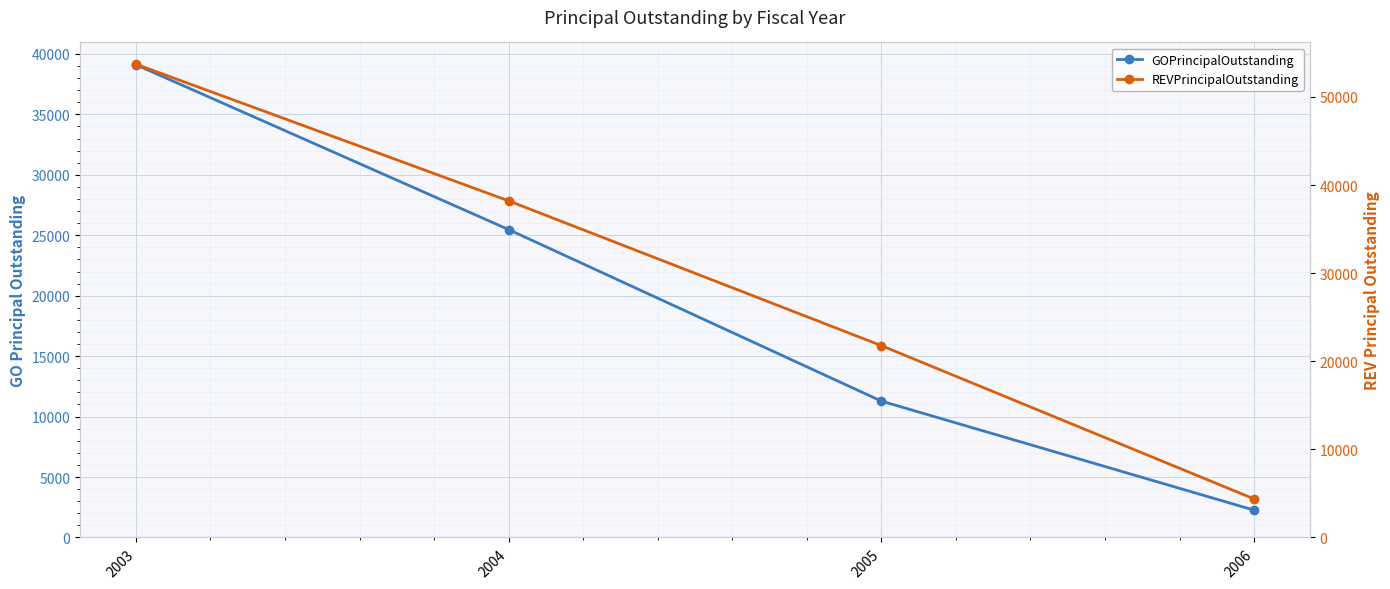

True or false: REVPrincipalOutstanding and GOPrincipalOutstanding intersect in this chart.

False